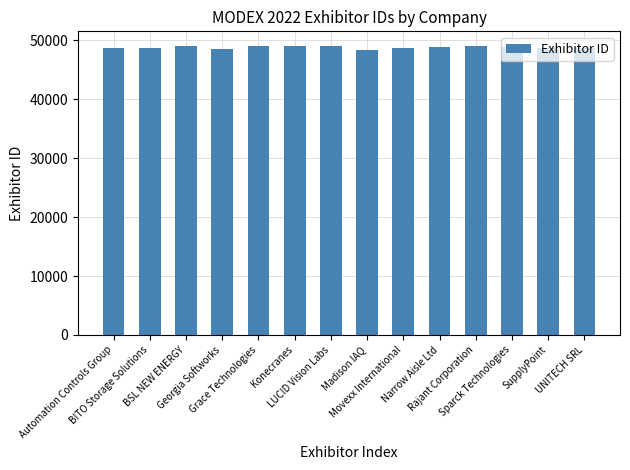

Count the number of categories in the chart.

14